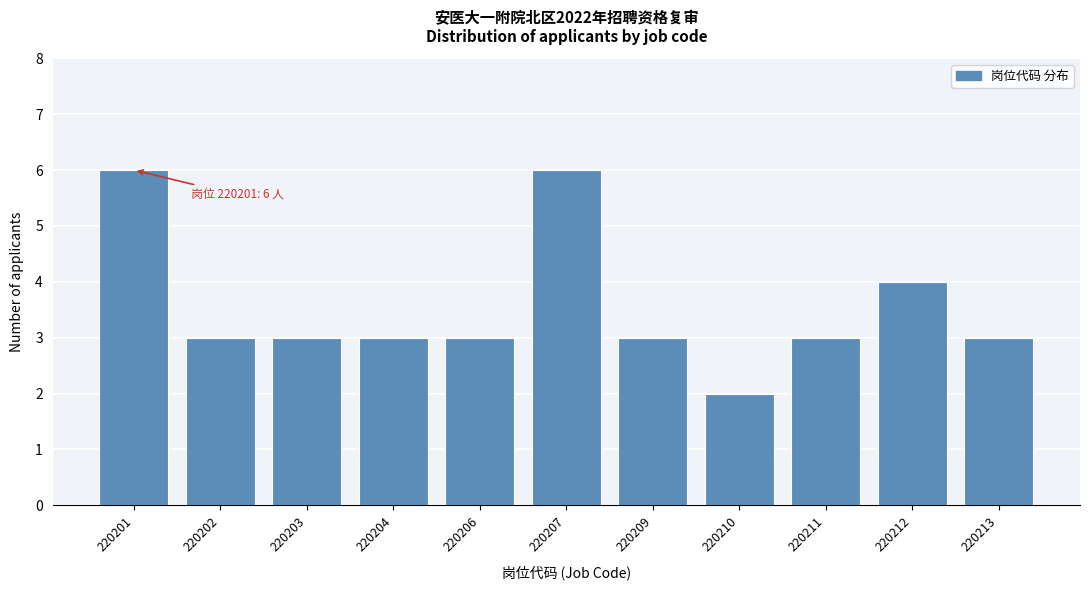

Reading left to right, list all the values displayed in this chart.

6	3	3	3	3	6	3	2	3	4	3